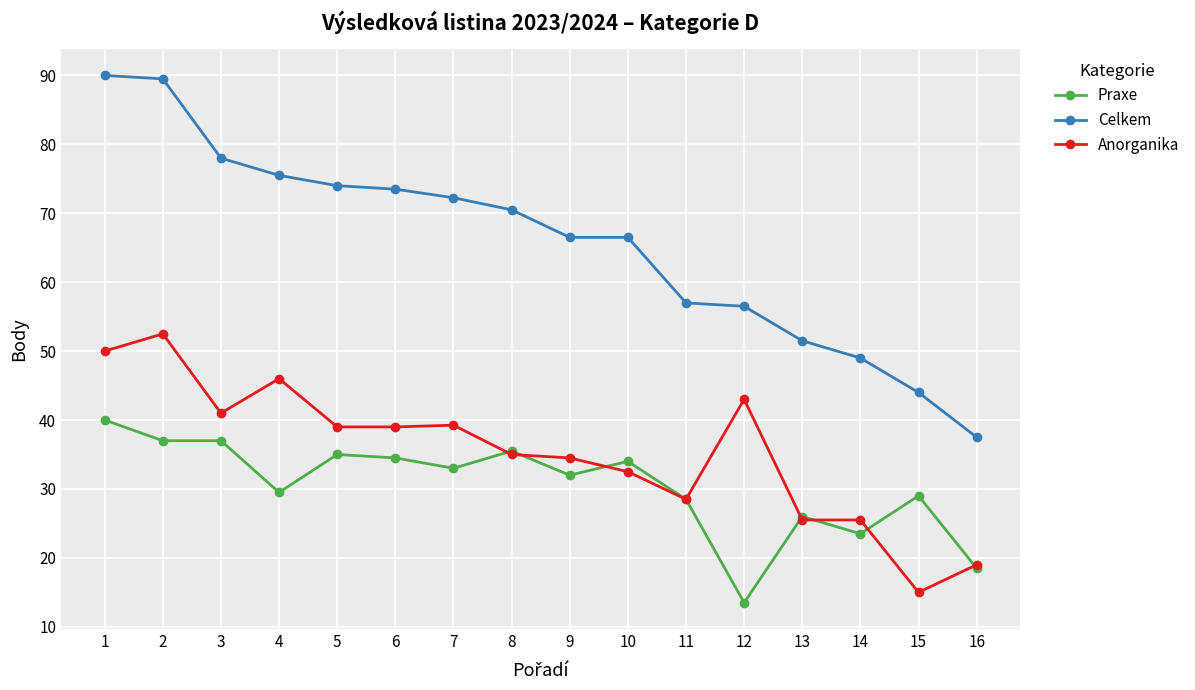

Where is the first local minimum for Anorganika?

3